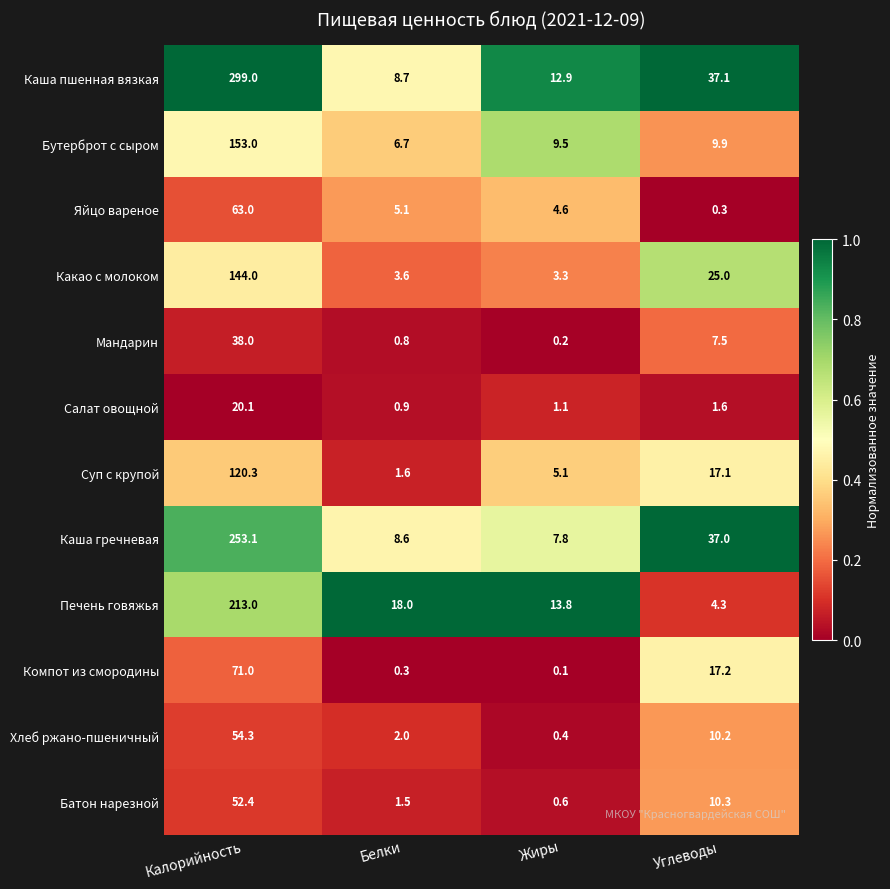

At Жиры, list the series in order from smallest to largest.

Компот из смородины, Мандарин, Хлеб ржано-пшеничный, Батон нарезной, Салат овощной, Какао с молоком, Яйцо вареное, Суп с крупой, Каша гречневая, Бутерброт с сыром, Каша пшенная вязкая, Печень говяжья